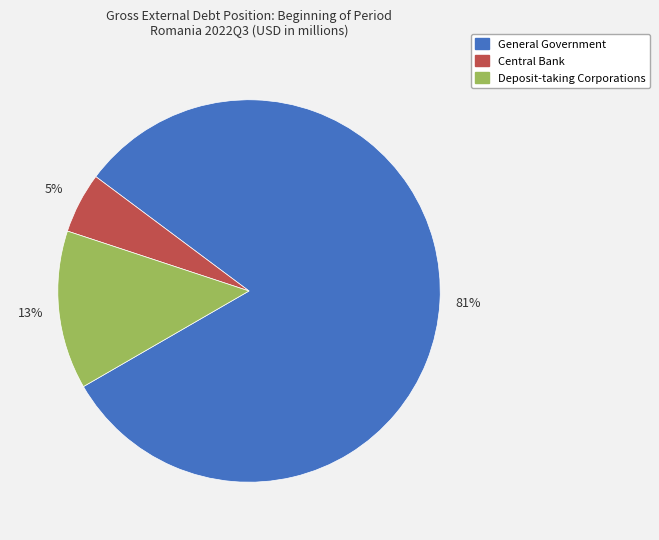

Does General Government account for over 50% of the chart?

Yes